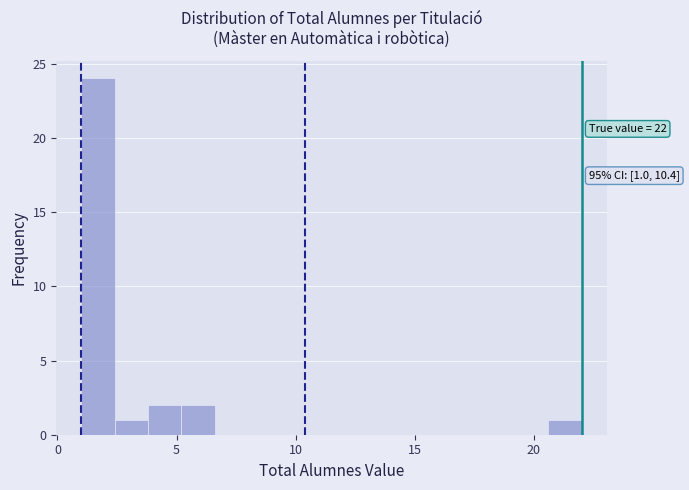

Read against the x-axis, roughly where is the centre of the tallest bar?

1.5